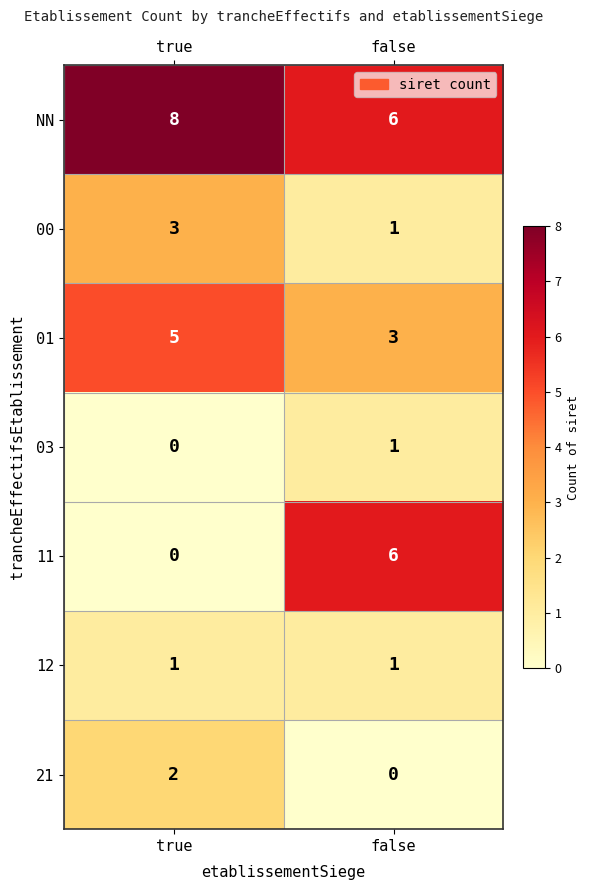

At which category is the sum across all series the highest?

true